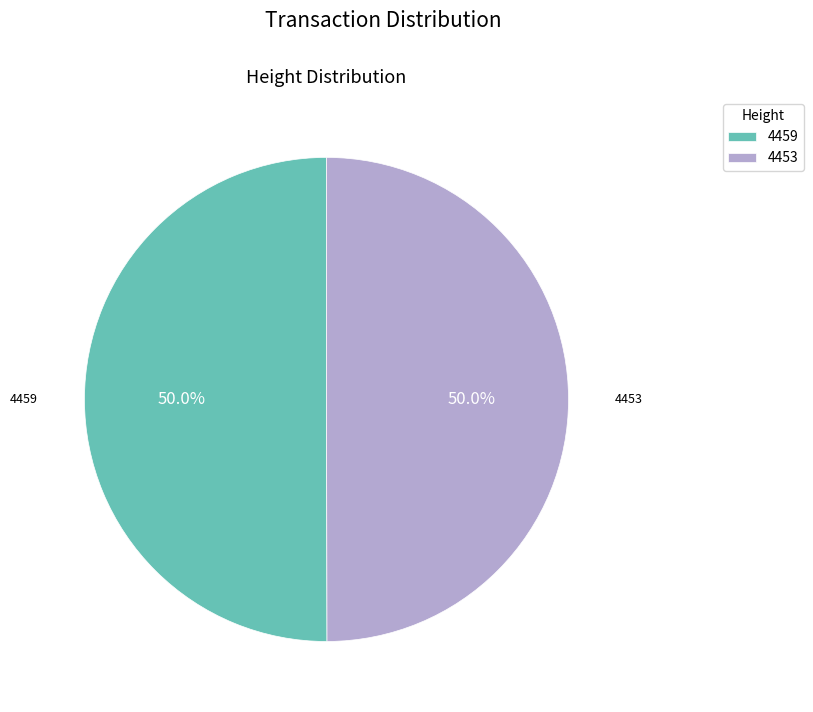

What is the ratio of the value at 4459 to the value at 4453?

1.0